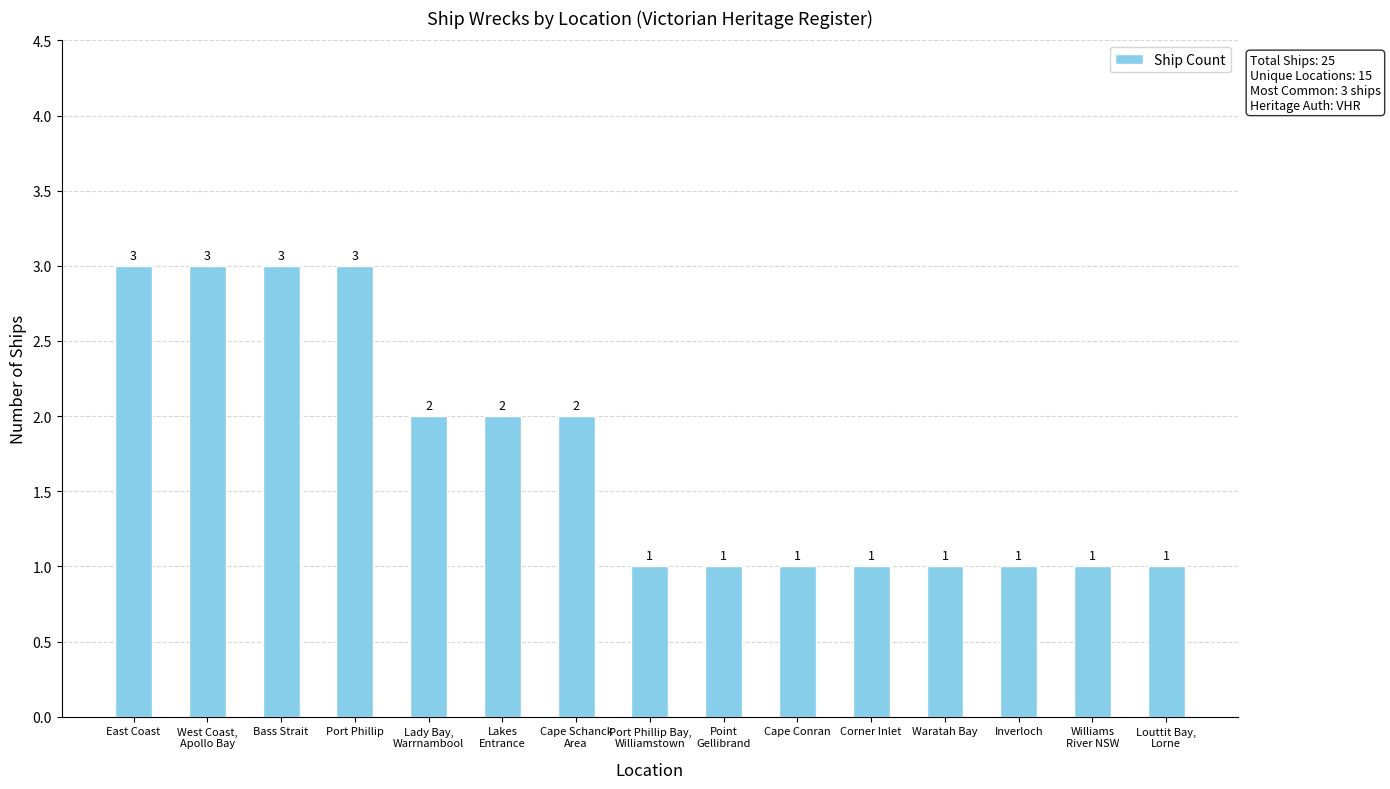

Reading left to right, transcribe all the data shown in this chart.

East Coast=3	West Coast,
Apollo Bay=3	Bass Strait=3	Port Phillip=3	Lady Bay,
Warrnambool=2	Lakes
Entrance=2	Cape Schanck
Area=2	Port Phillip Bay,
Williamstown=1	Point
Gellibrand=1	Cape Conran=1	Corner Inlet=1	Waratah Bay=1	Inverloch=1	Williams
River NSW=1	Louttit Bay,
Lorne=1